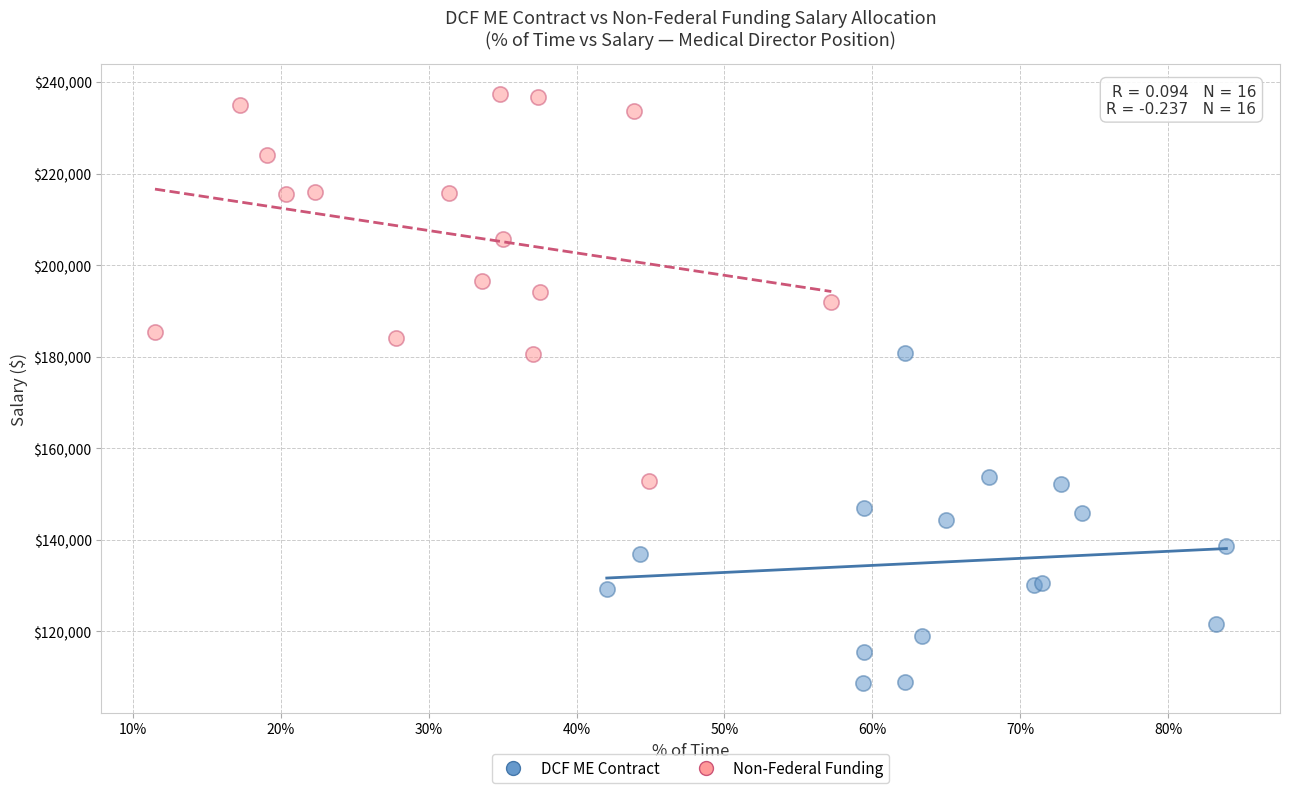

Which series reaches the minimum Y coordinate?

DCF ME Contract